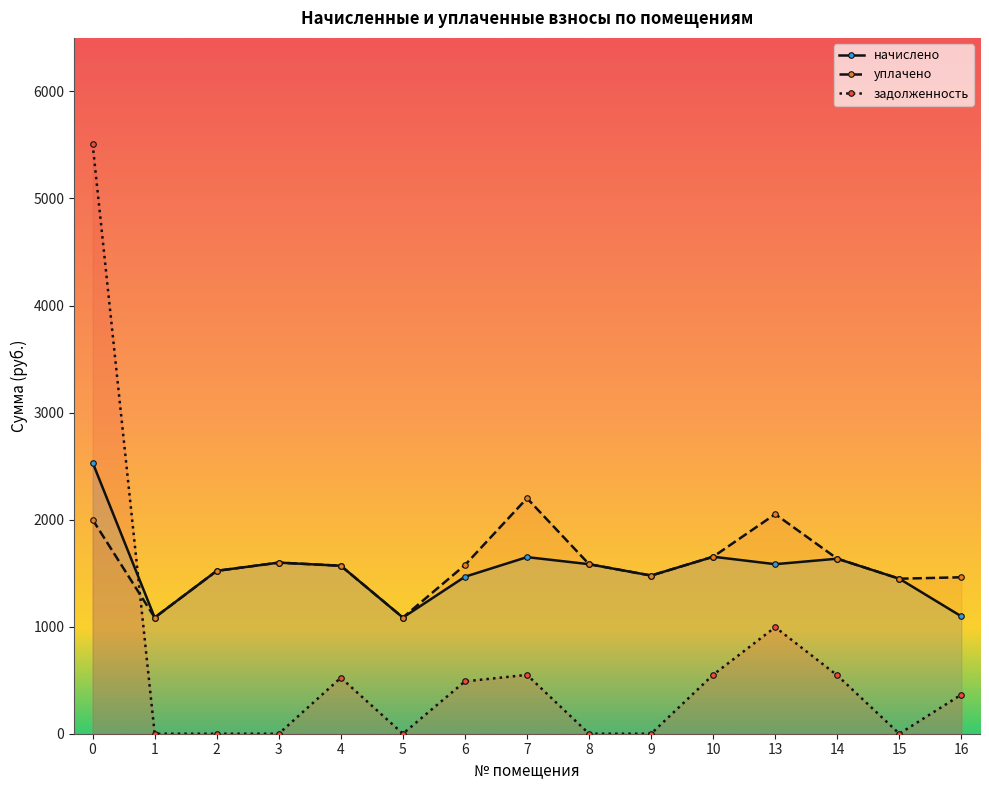

Is this an area chart (filled region under the line)?

No